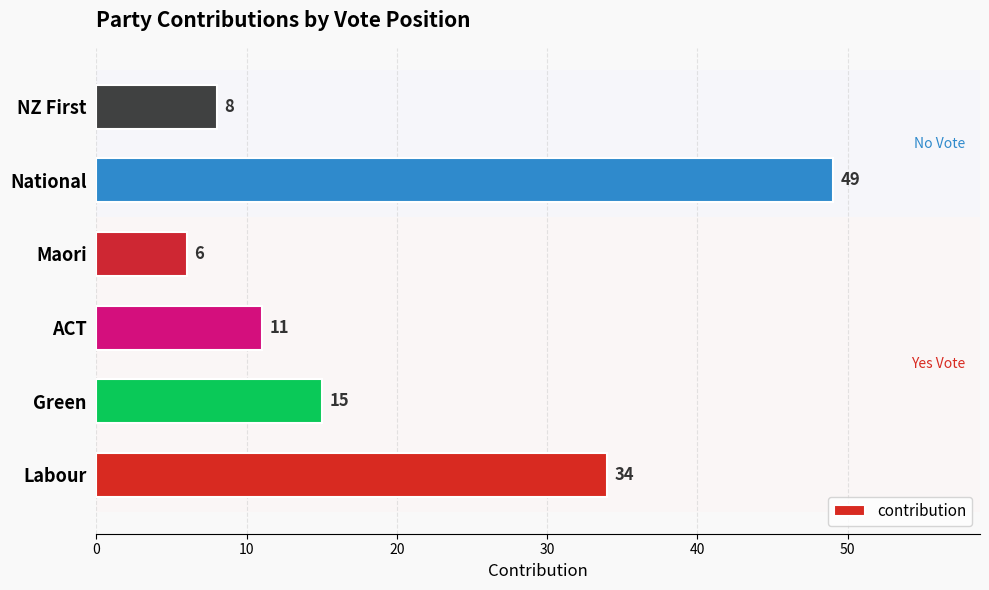

Is it true that the value at National is 12?

False